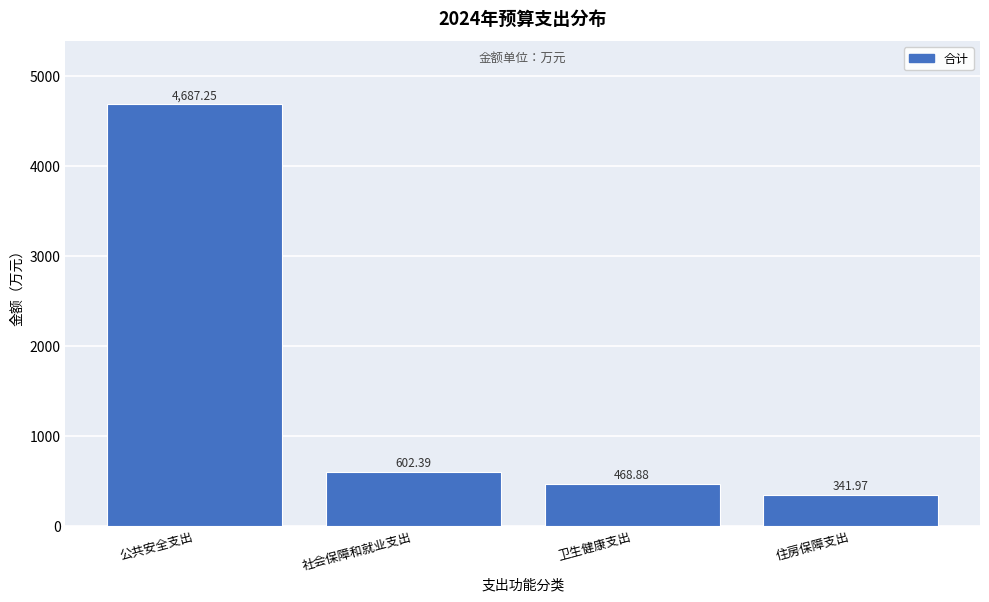

What is the ratio of the value at 公共安全支出 to the value at 住房保障支出?

13.7